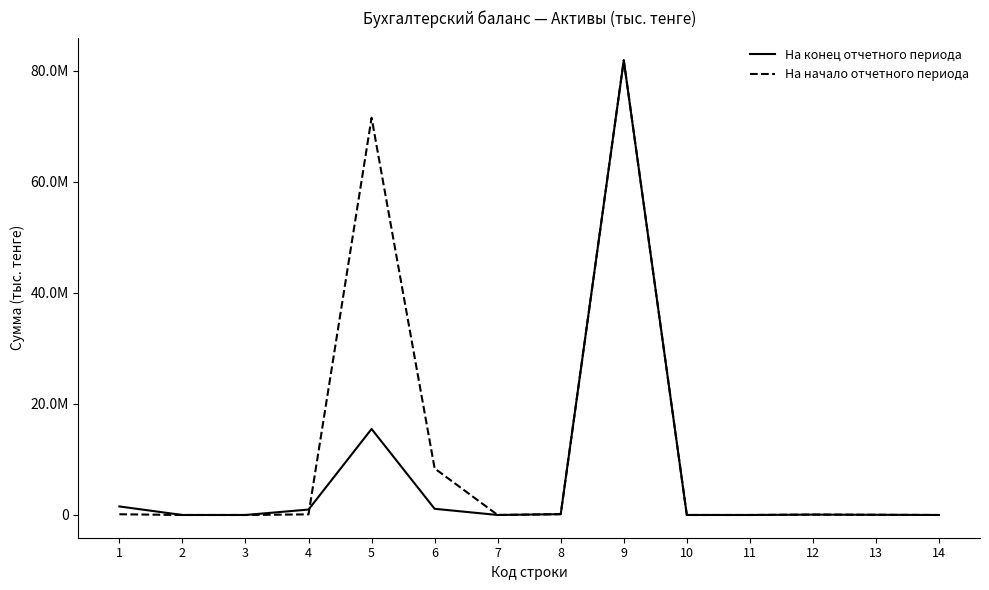

What are all the series names shown in the legend?

На конец отчетного периода, На начало отчетного периода